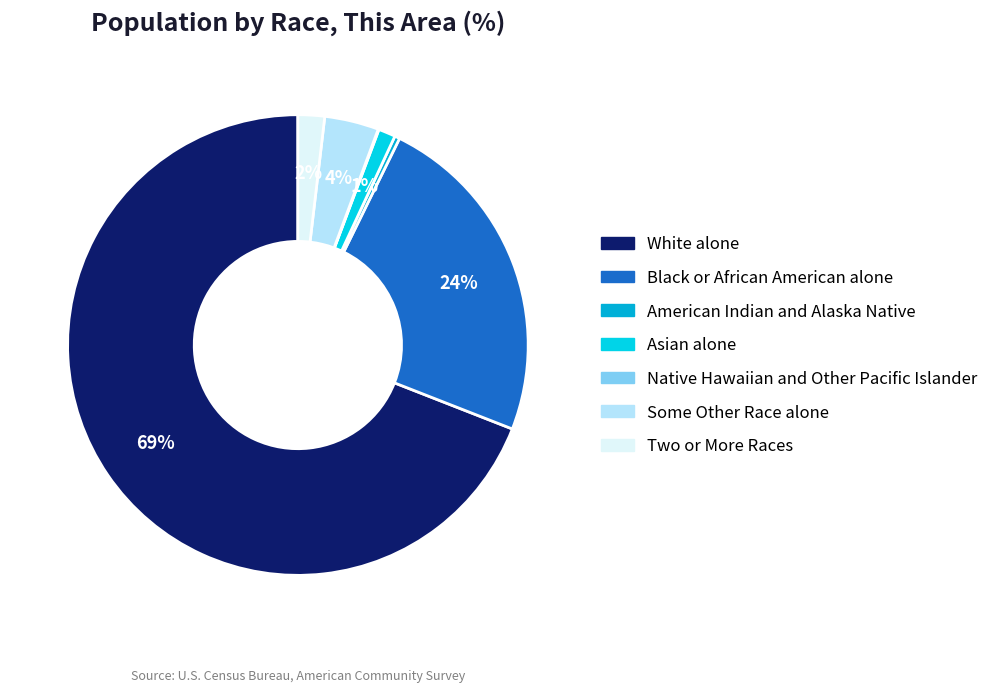

True or false: Black or African American alone accounts for 11% of the total.

False